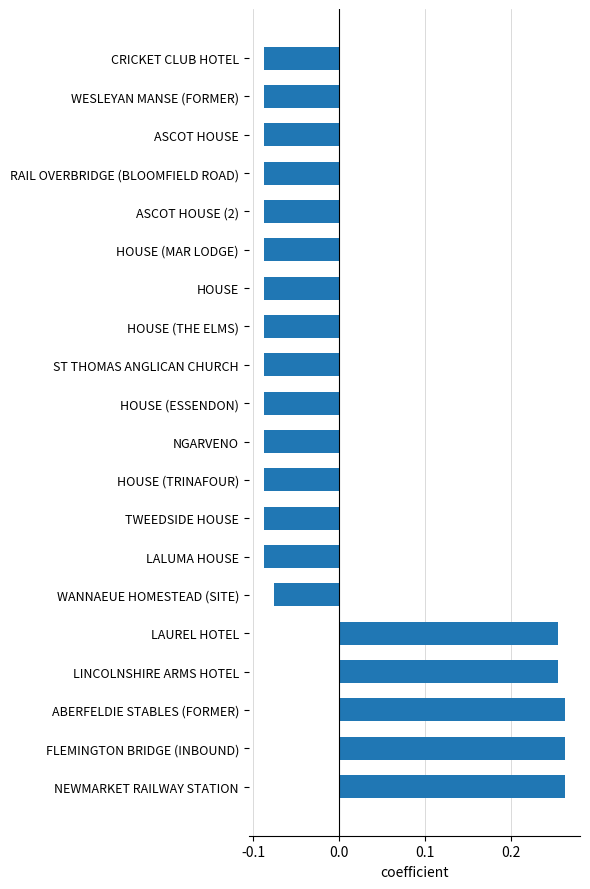

Which has a higher value, FLEMINGTON BRIDGE (INBOUND) or LAUREL HOTEL?

FLEMINGTON BRIDGE (INBOUND)